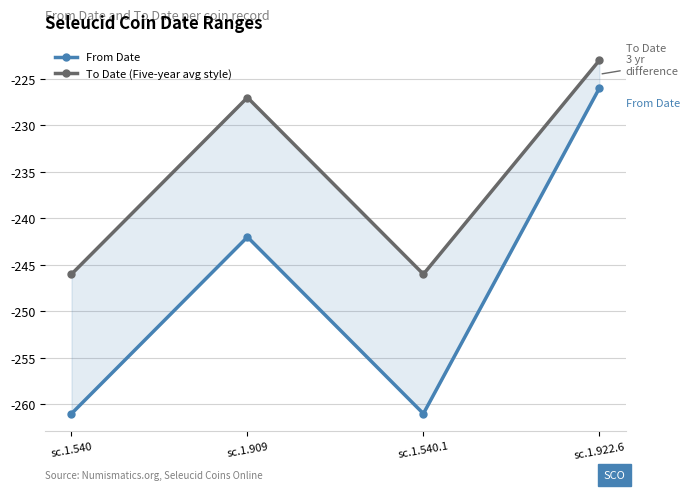

Does the chart display data point markers on the line(s)?

Yes